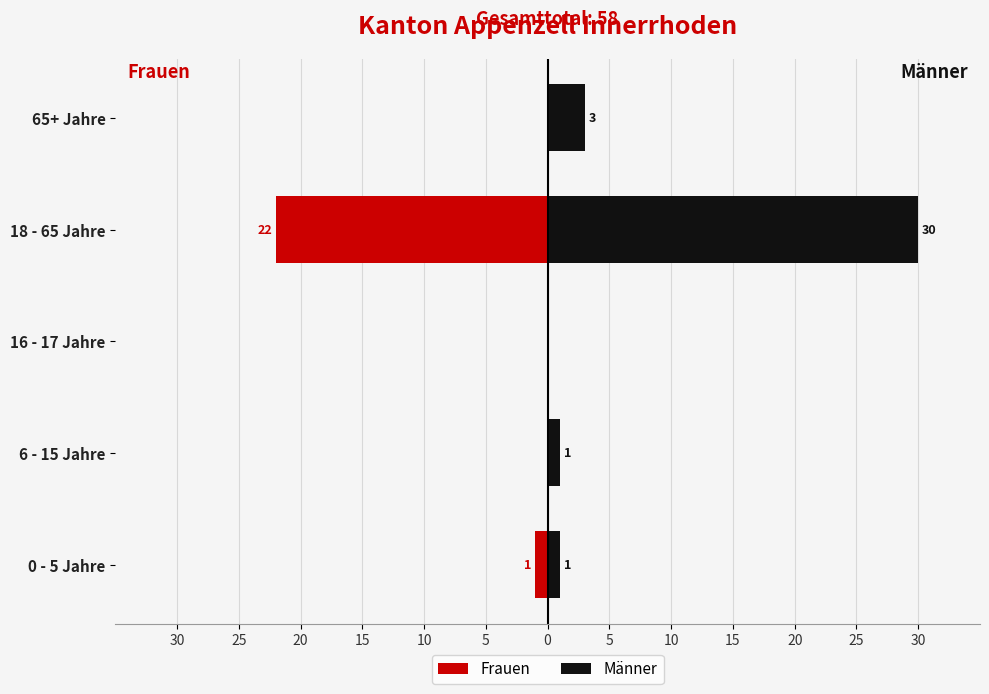

Rank the series at 0 - 5 Jahre from lowest to highest value.

Frauen, Männer